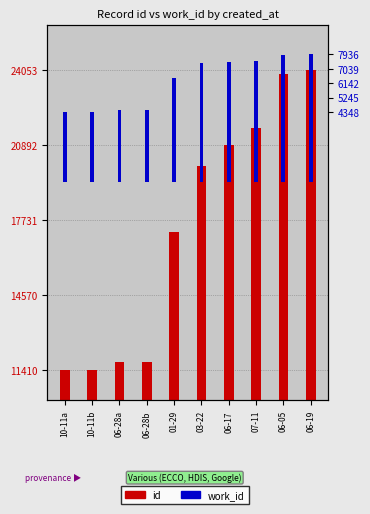

What is the label of the 4th bar from the right?

06-17